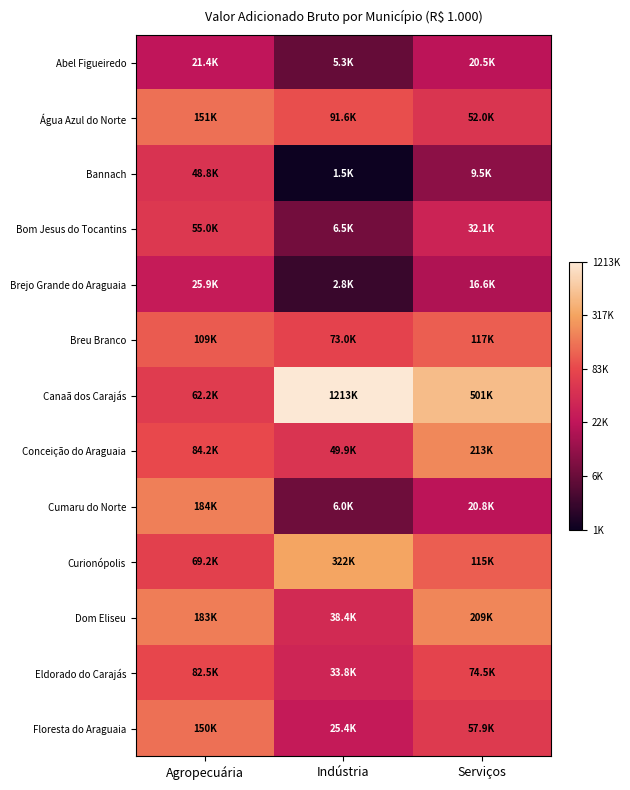

Rank the series at Agropecuária from highest to lowest value.

Cumaru do Norte, Dom Eliseu, Água Azul do Norte, Floresta do Araguaia, Breu Branco, Conceição do Araguaia, Eldorado do Carajás, Curionópolis, Canaã dos Carajás, Bom Jesus do Tocantins, Bannach, Brejo Grande do Araguaia, Abel Figueiredo